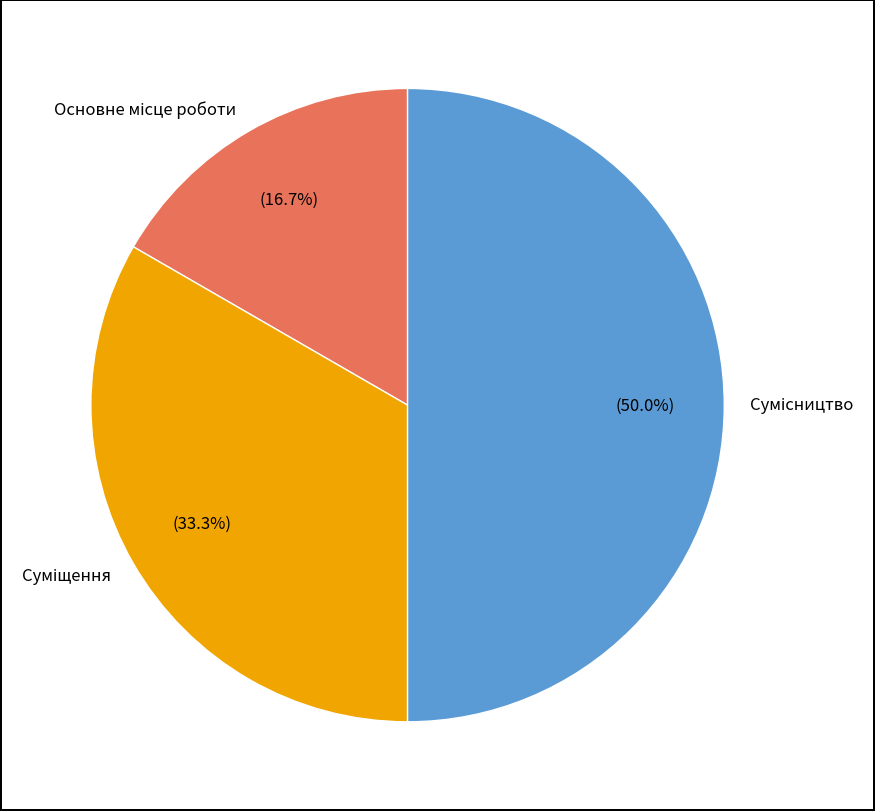

How many slices are in this pie chart?

3